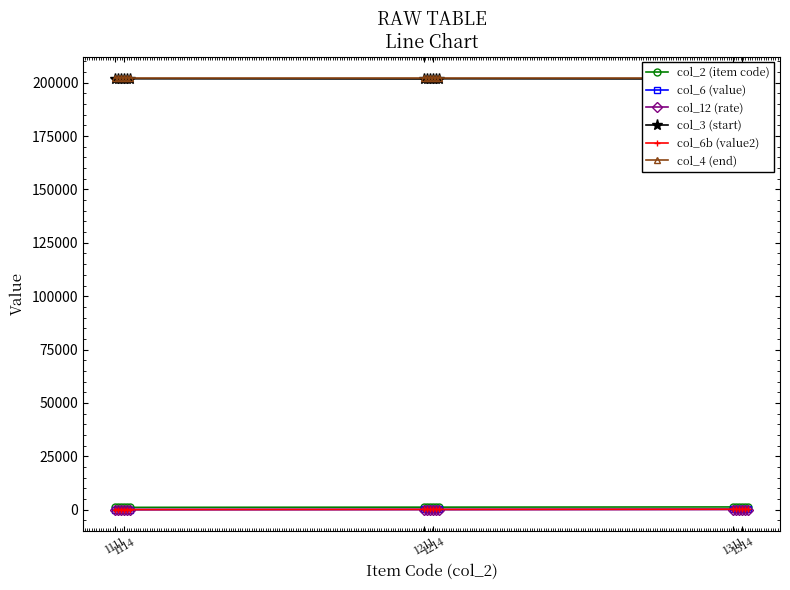

How many col_3 (start) values are between 201711 and 201808?

18